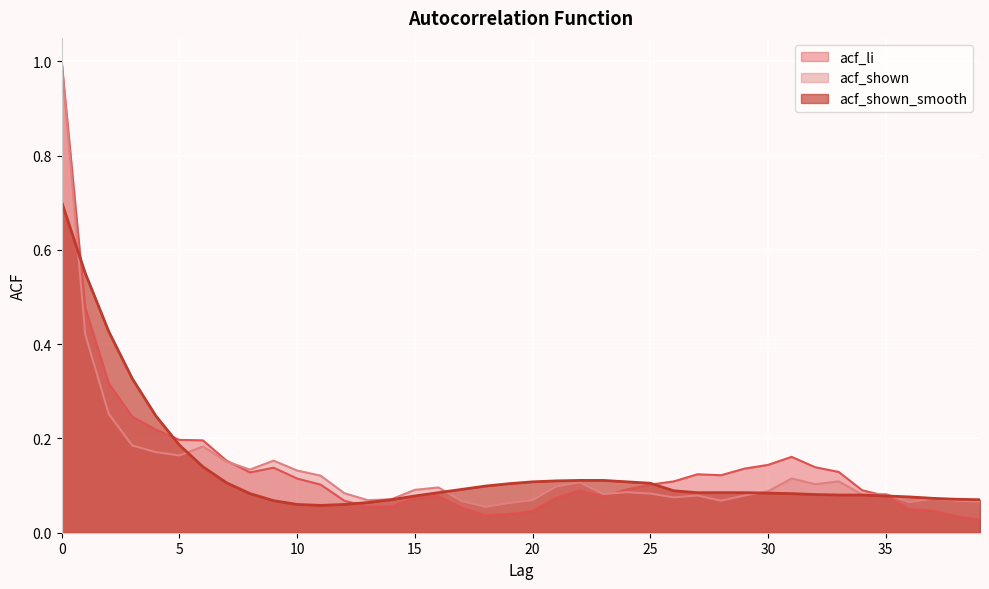

Is it true that acf_li equals 0.2 at 3?

True